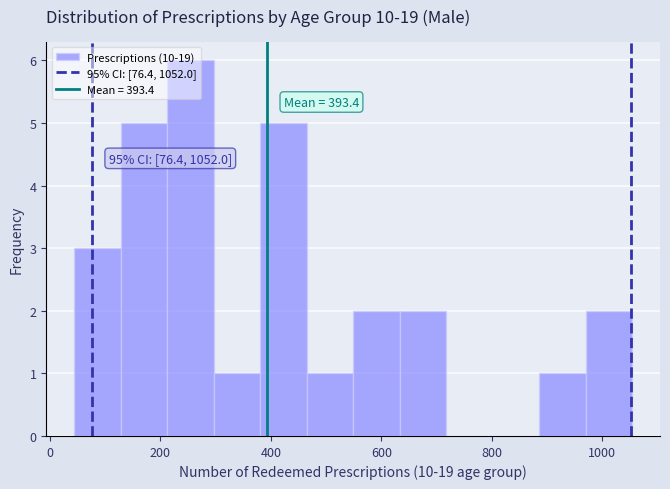

Which range on the x-axis has the tallest bar?

220 to 300